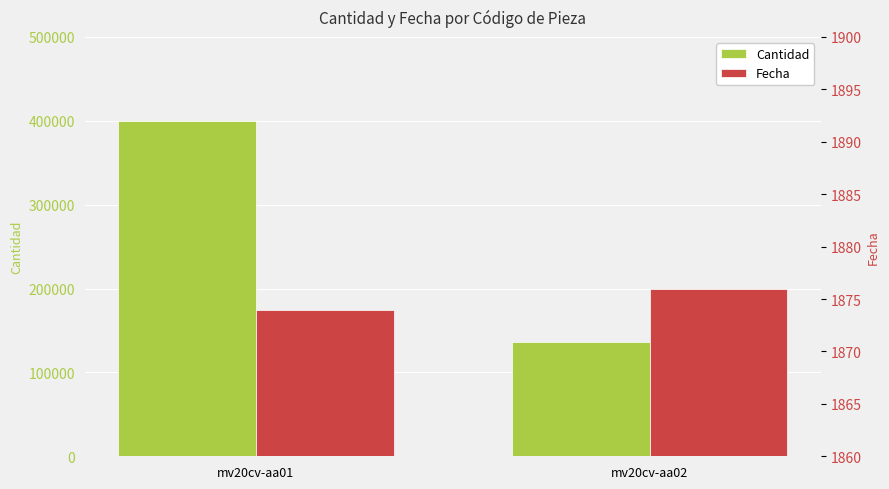

Rank the categories by Fecha value from highest to lowest.

mv20cv-aa02, mv20cv-aa01